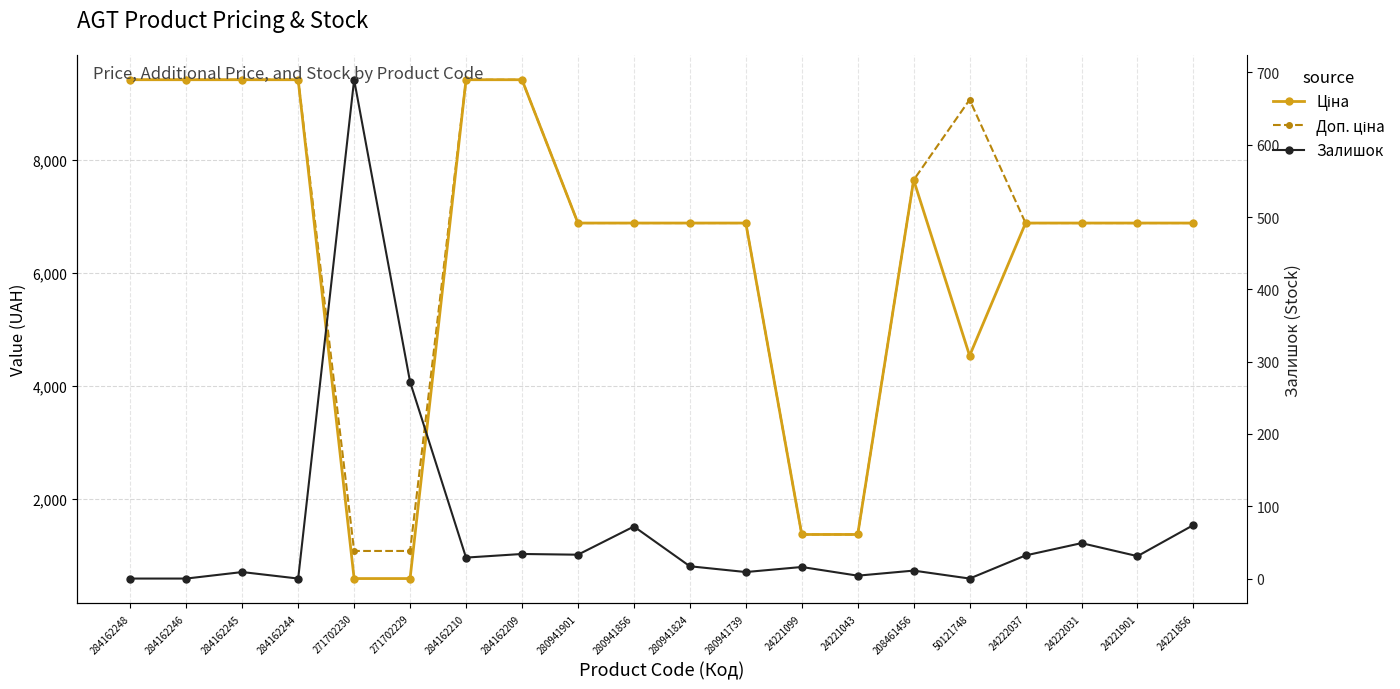

Is this an area chart (filled region under the line)?

No